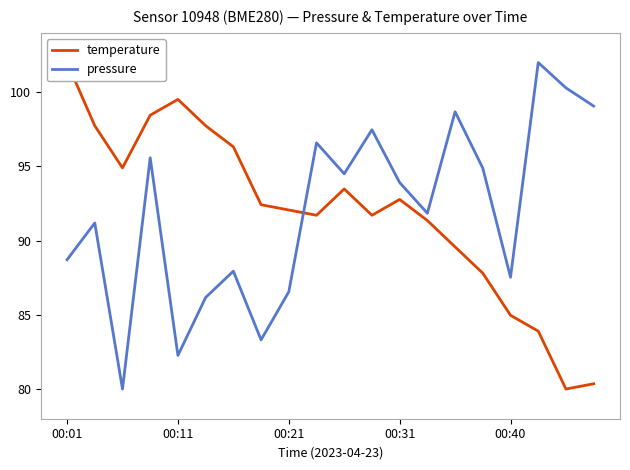

How many data points in pressure are less than 93?

10